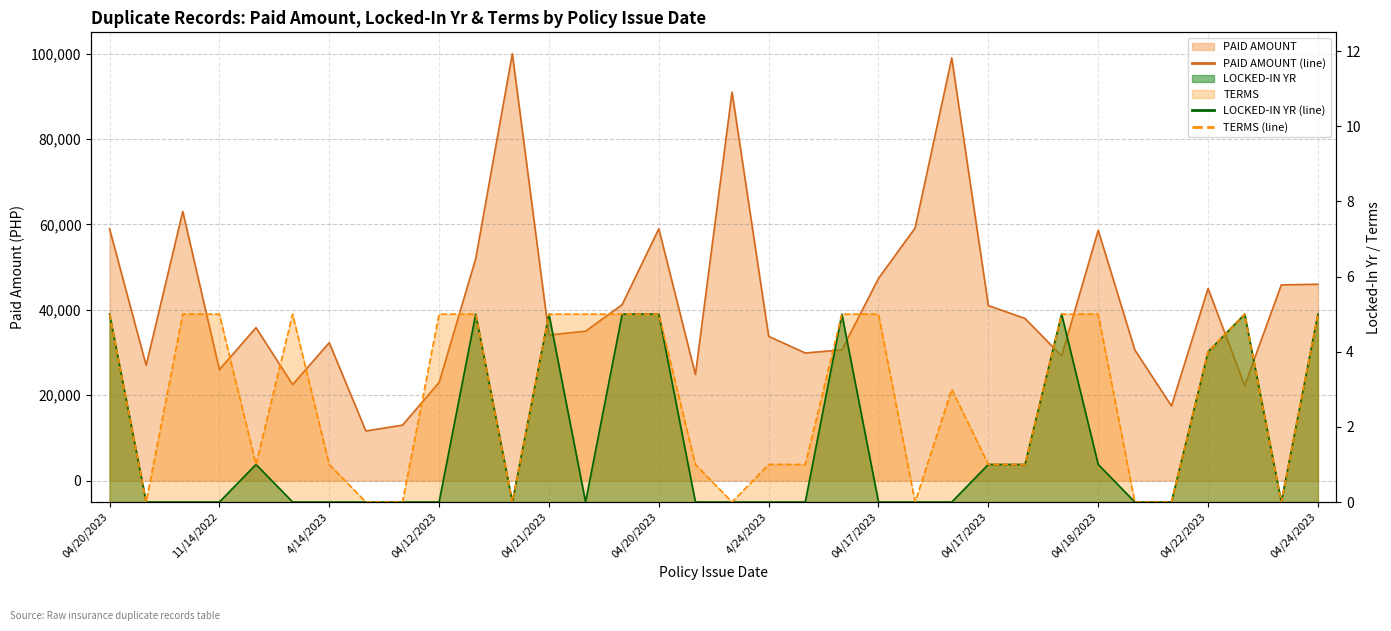

At 04/20/2023, list the series in order from smallest to largest.

LOCKED-IN YR, TERMS, PAID AMOUNT